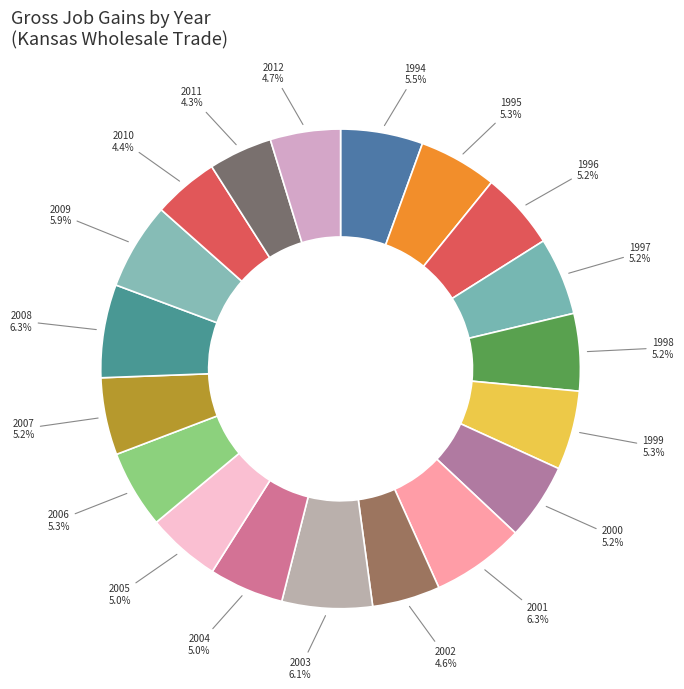

How many segments does this pie chart have?

19